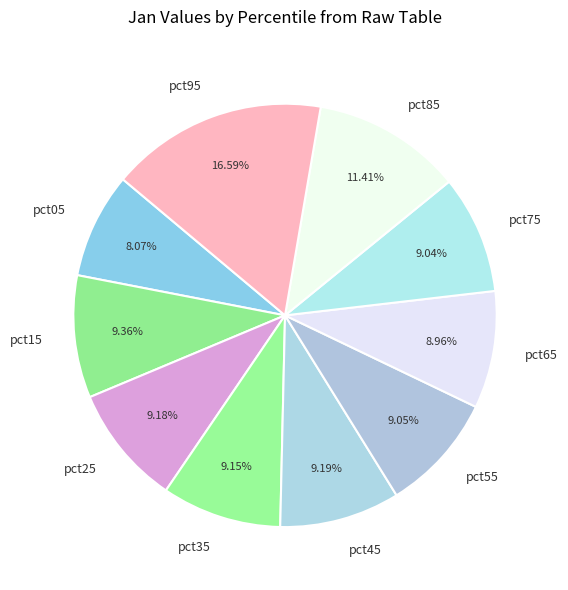

Combined, do pct35 and pct85 account for over 50%?

No